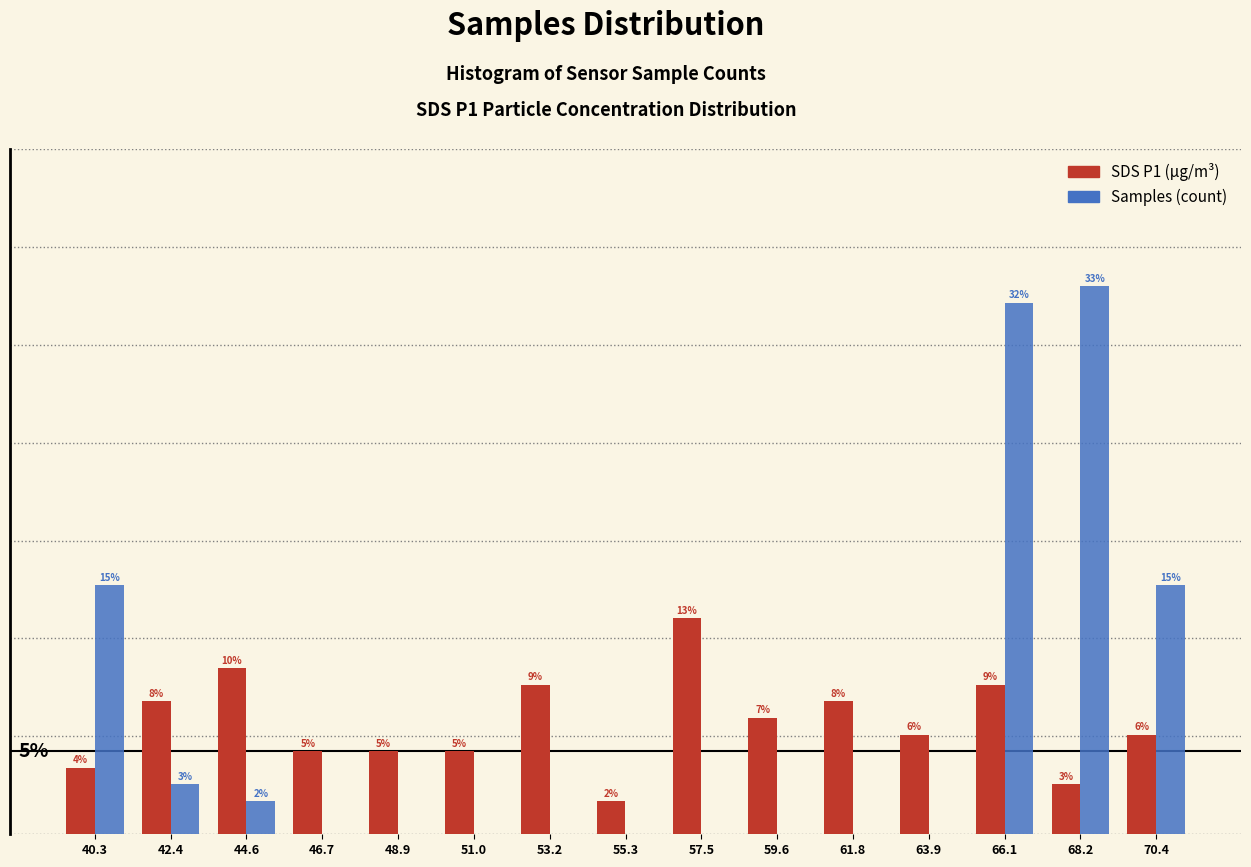

Which series changed the most between 42.4 and 66.1?

Samples (count)